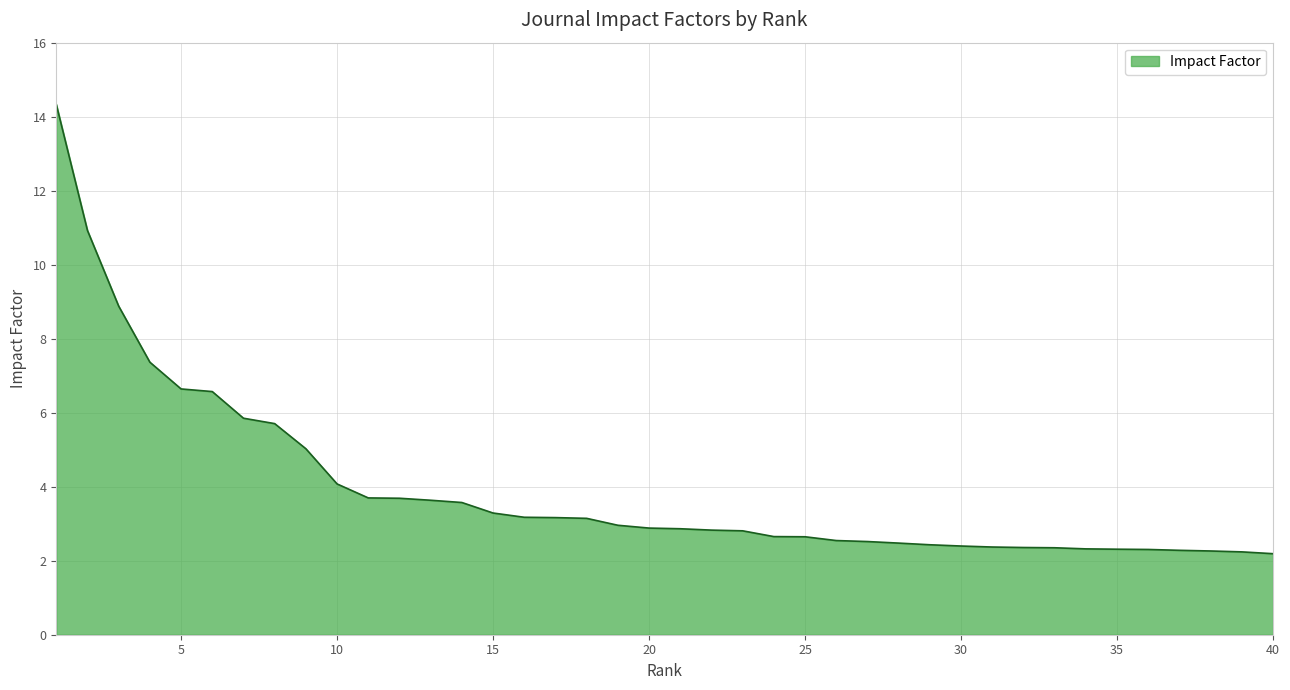

What is the difference between the maximum and minimum values?

12.1